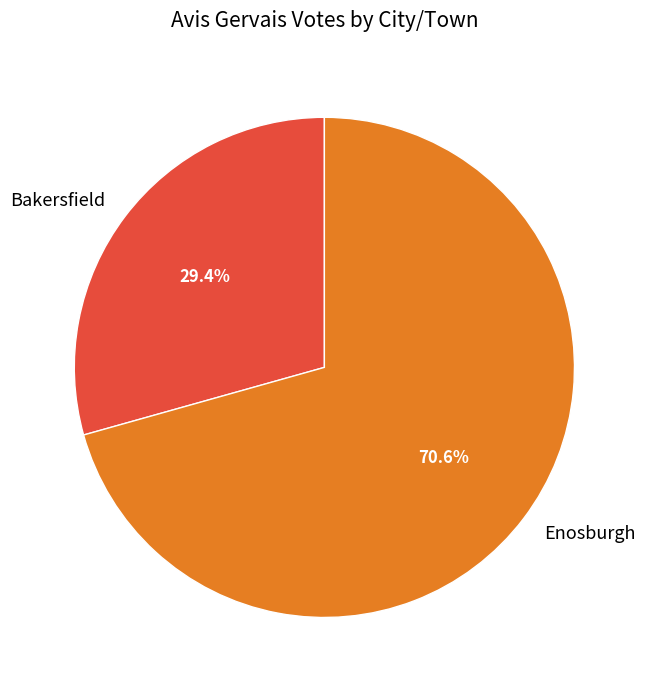

How many segments does this pie chart have?

2